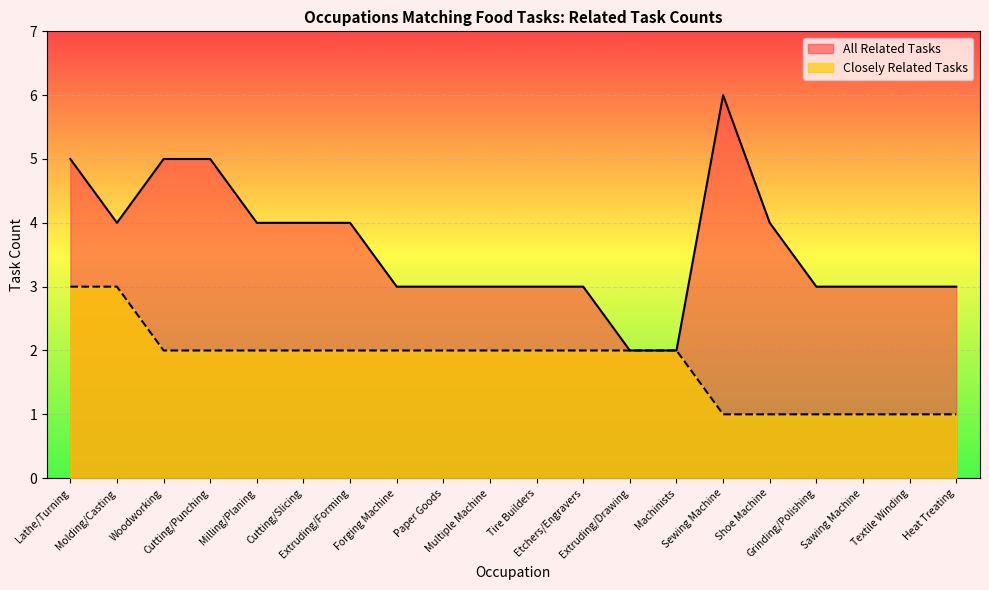

Where does the All Related Tasks series first go above 3?

Lathe/Turning